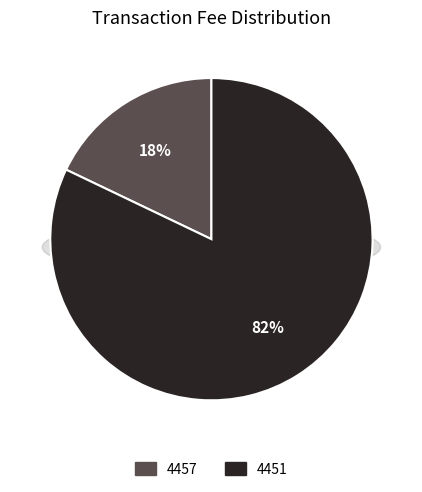

Which category has the smallest portion of the pie?

4457